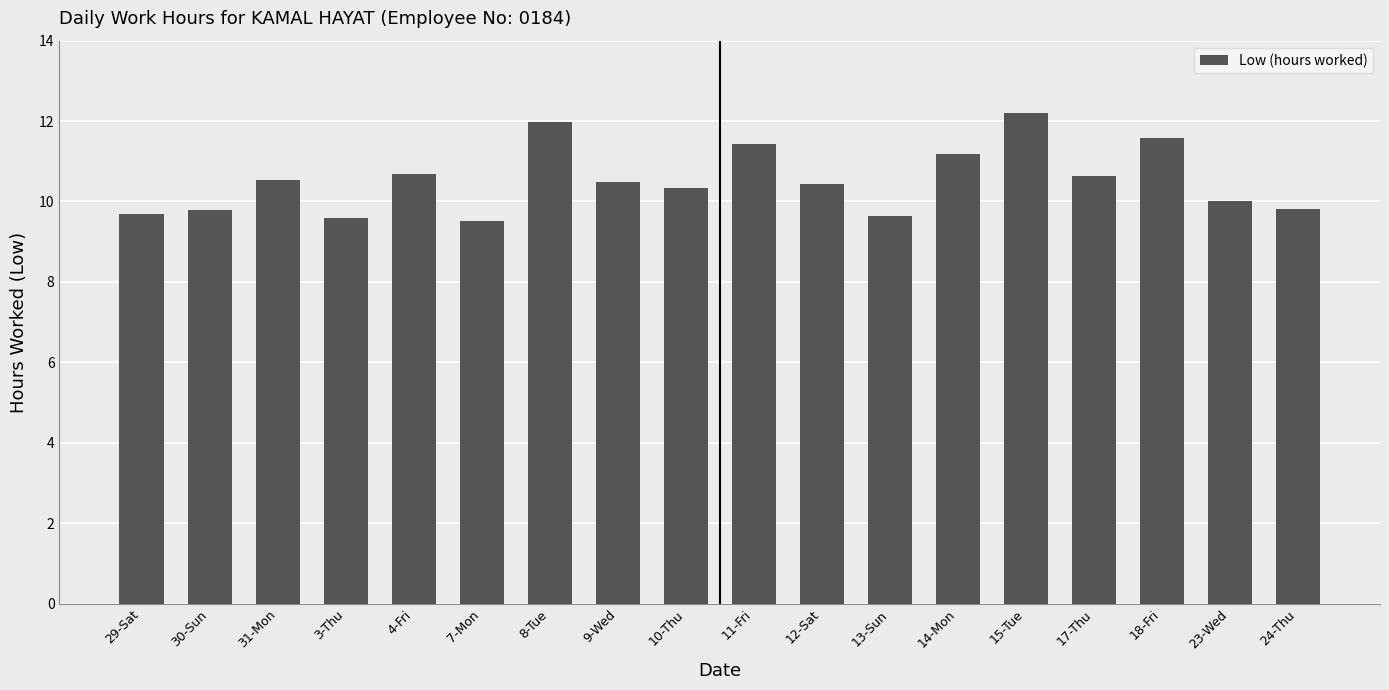

At which label is the value closest to 10?

23-Wed